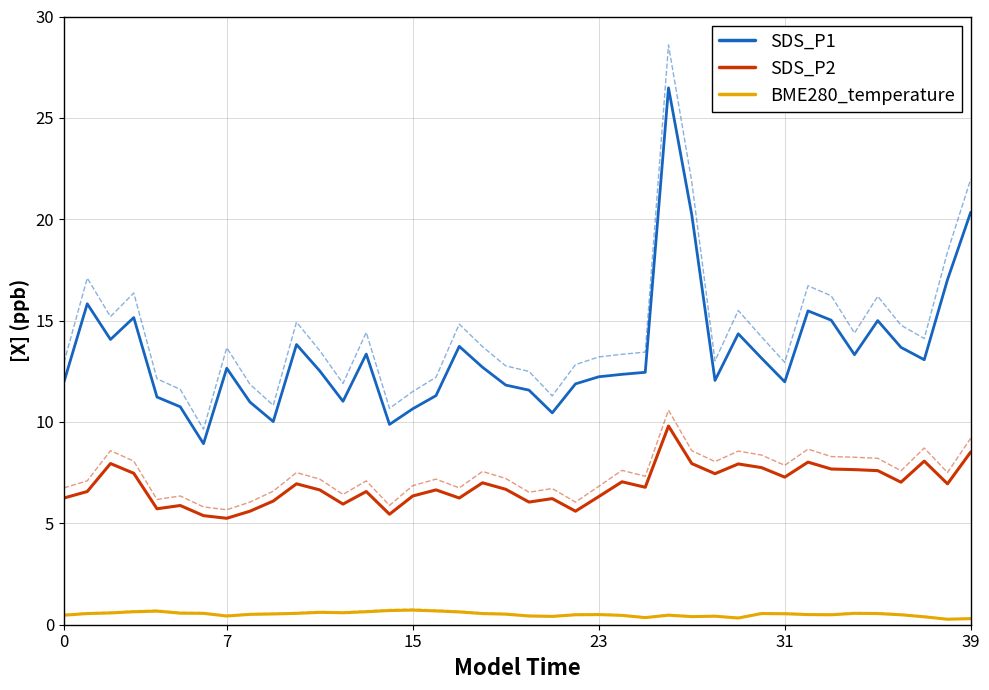

At how many categories does at least one series exceed 4?

40